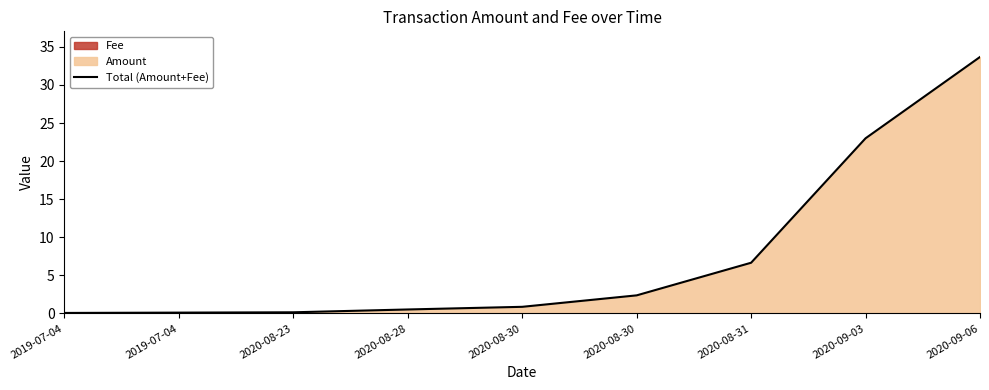

Rank the categories by value from highest to lowest.

2020-09-06, 2020-09-03, 2020-08-31, 2020-08-30, 2020-08-30, 2020-08-28, 2020-08-23, 2019-07-04, 2019-07-04